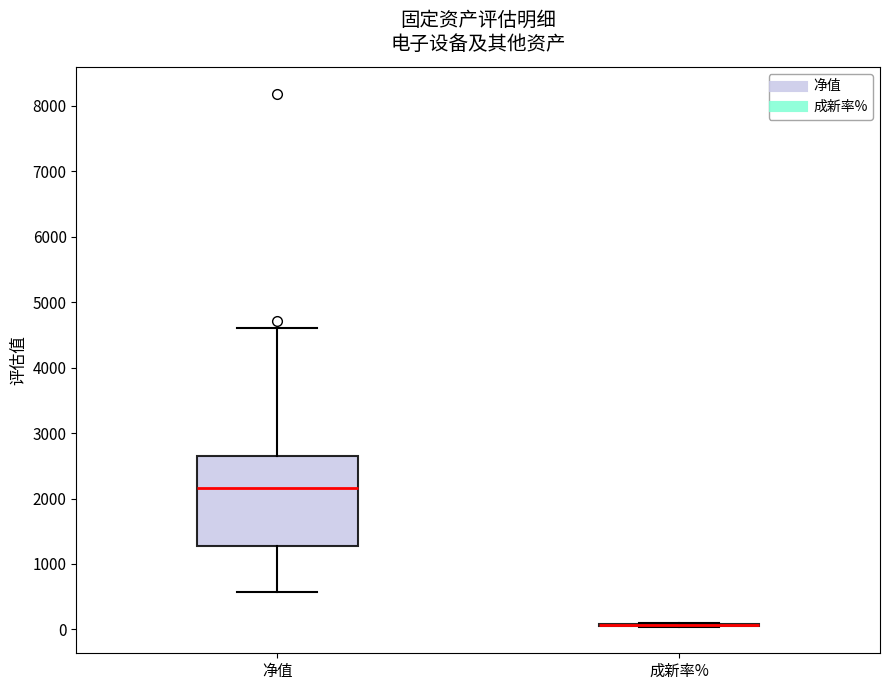

Reading left to right, transcribe this box plot: for each box, give where its median line is, the range the box spans, and where its two whiskers end, as read against the y-axis. The values are not printed on the chart, so give them approximately, as read against the axis.

净值: median 2200, box 1300 to 2600, whiskers 600 to 4600
成新率%: box collapsed to a line at 100, whiskers 0 to 100